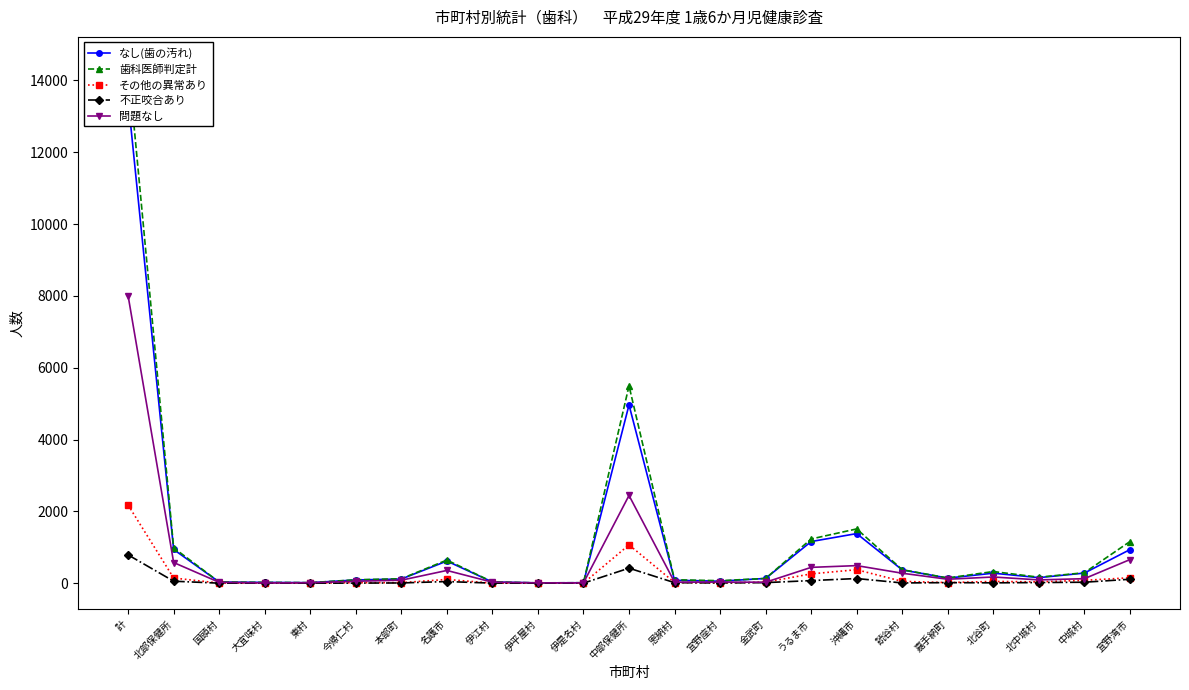

Reading left to right, what are all the values shown in this chart?

なし(歯の汚れ): 計=13469	北部保健所=938	国頭村=31	大宜味村=22	東村=13	今帰仁村=89	本部町=115	名護市=616	伊江村=32	伊平屋村=8	伊是名村=12	中部保健所=4965	恩納村=81	宜野座村=55	金武町=132	うるま市=1159	沖縄市=1381	読谷村=369	嘉手納町=141	北谷町=278	北中城村=154	中城村=281	宜野湾市=934
歯科医師判定計: 計=14490	北部保健所=985	国頭村=31	大宜味村=22	東村=15	今帰仁村=94	本部町=123	名護市=644	伊江村=35	伊平屋村=8	伊是名村=13	中部保健所=5496	恩納村=95	宜野座村=69	金武町=132	うるま市=1231	沖縄市=1511	読谷村=375	嘉手納町=144	北谷町=324	北中城村=166	中城村=291	宜野湾市=1158
その他の異常あり: 計=2174	北部保健所=143	国頭村=3	大宜味村=2	東村=4	今帰仁村=14	本部町=14	名護市=104	伊江村=0	伊平屋村=1	伊是名村=1	中部保健所=1067	恩納村=18	宜野座村=8	金武町=28	うるま市=259	沖縄市=375	読谷村=50	嘉手納町=16	北谷町=48	北中城村=36	中城村=79	宜野湾市=150
不正咬合あり: 計=787	北部保健所=55	国頭村=0	大宜味村=0	東村=0	今帰仁村=2	本部町=6	名護市=45	伊江村=1	伊平屋村=0	伊是名村=1	中部保健所=418	恩納村=14	宜野座村=6	金武町=15	うるま市=72	沖縄市=129	読谷村=6	嘉手納町=15	北谷町=9	北中城村=17	中城村=26	宜野湾市=109
問題なし: 計=8003	北部保健所=575	国頭村=23	大宜味村=6	東村=12	今帰仁村=53	本部町=83	名護市=354	伊江村=27	伊平屋村=8	伊是名村=9	中部保健所=2443	恩納村=28	宜野座村=30	金武町=26	うるま市=440	沖縄市=489	読谷村=277	嘉手納町=109	北谷町=172	北中城村=91	中城村=125	宜野湾市=656